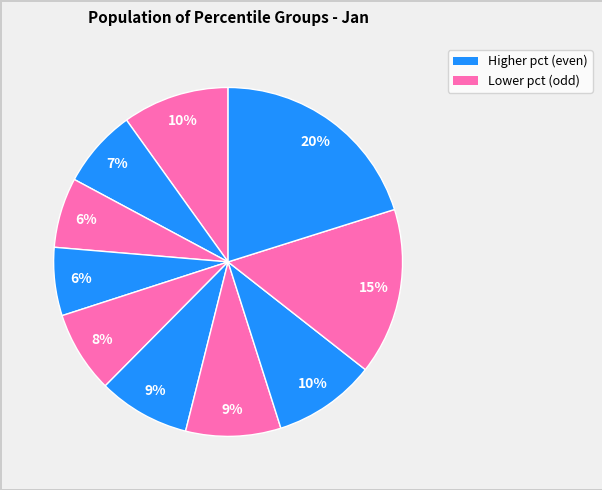

How many segments does this pie chart have?

10